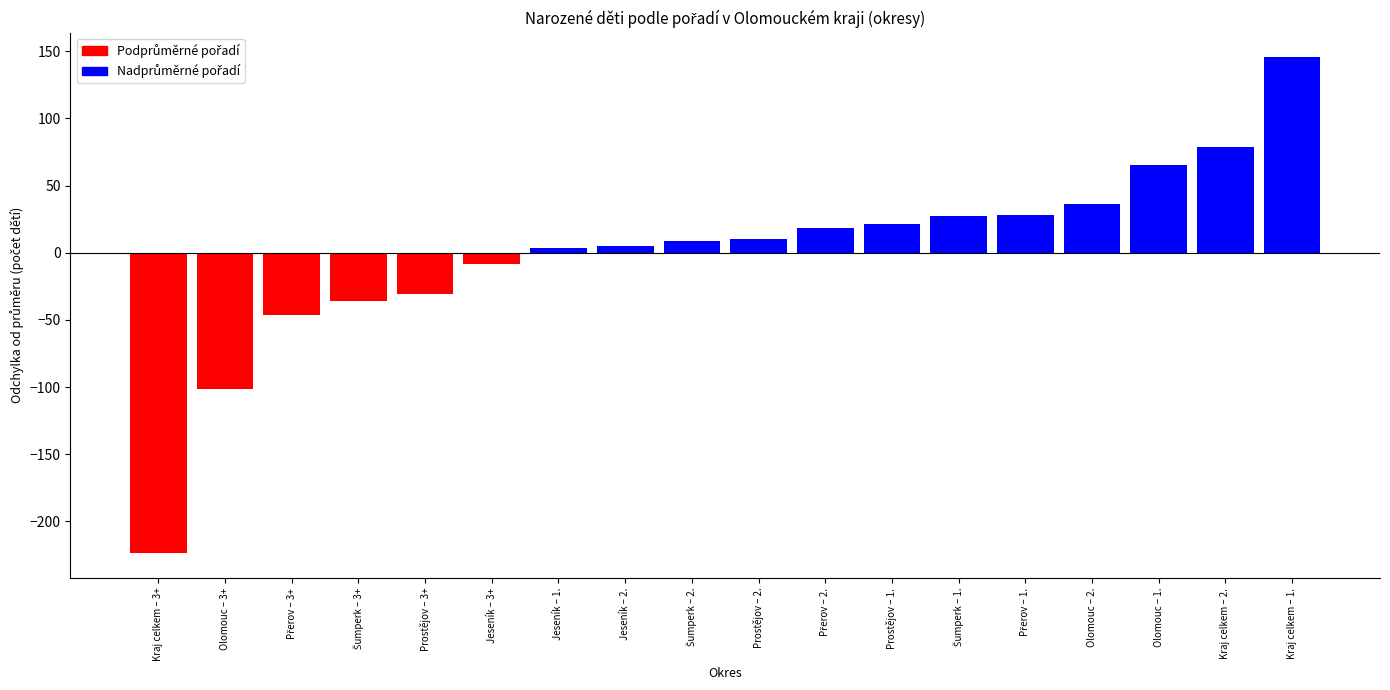

What is the value of the 16th bar from the left?

65.3